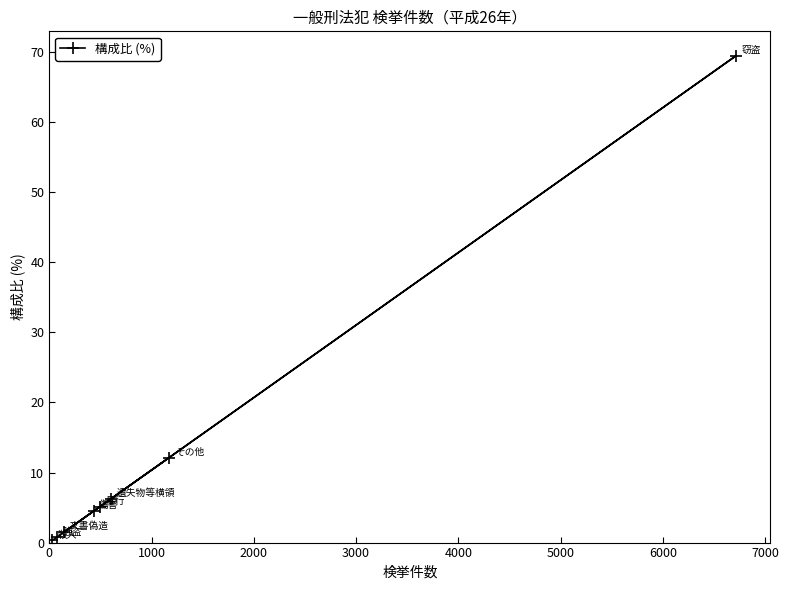

What is the sum of all values?

100.0